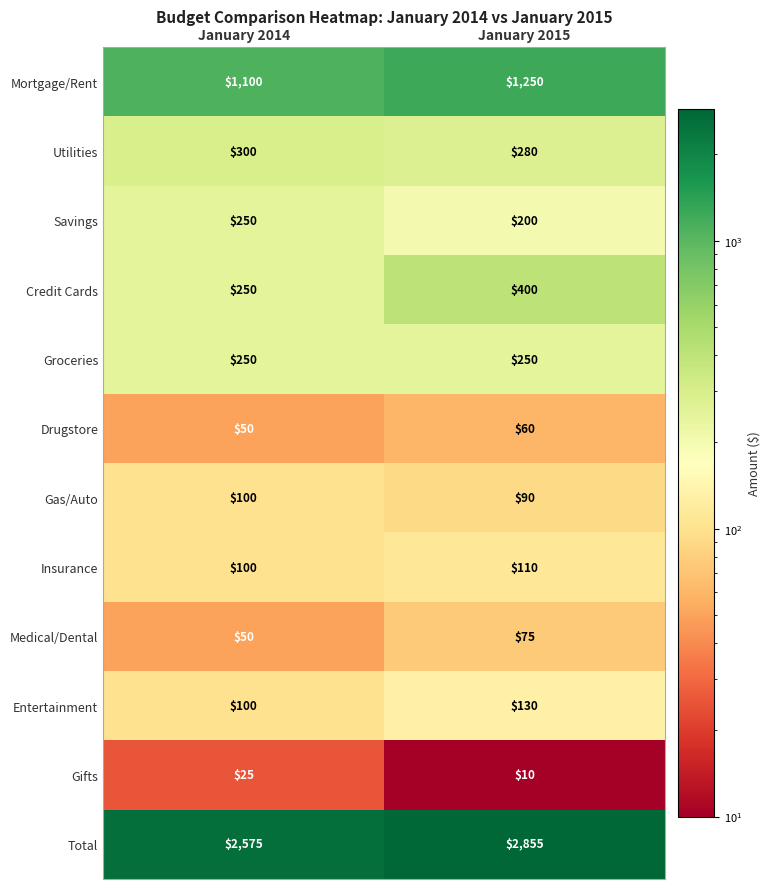

Reading left to right, what are all the values shown in this chart?

Mortgage/Rent: 1100	1250
Utilities: 300	280
Savings: 250	200
Credit Cards: 250	400
Groceries: 250	250
Drugstore: 50	60
Gas/Auto: 100	90
Insurance: 100	110
Medical/Dental: 50	75
Entertainment: 100	130
Gifts: 25	10
Total: 2575	2855